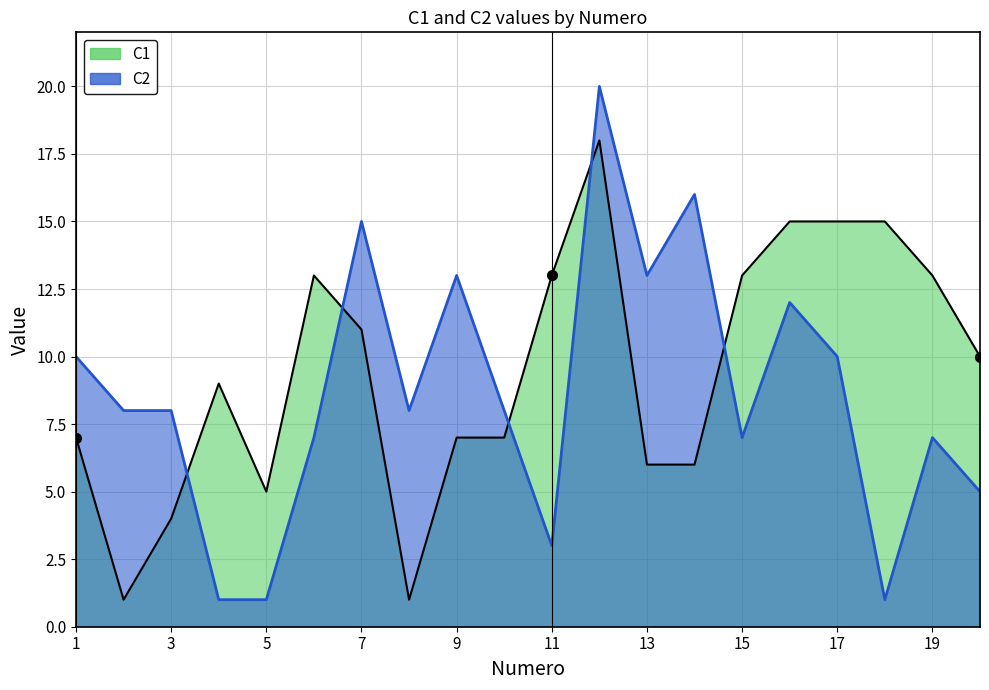

Rank the categories by C2 value from highest to lowest.

12, 14, 7, 9, 13, 16, 1, 17, 2, 3, 8, 10, 6, 15, 19, 20, 11, 4, 5, 18